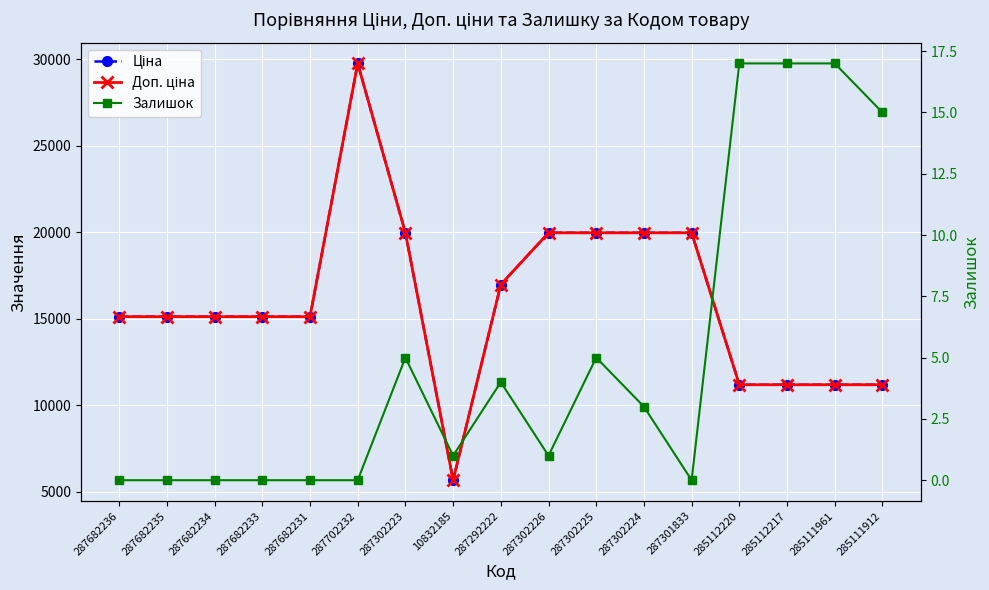

What is the difference between the maximum and second lowest values in the Доп. ціна series?

18559.1